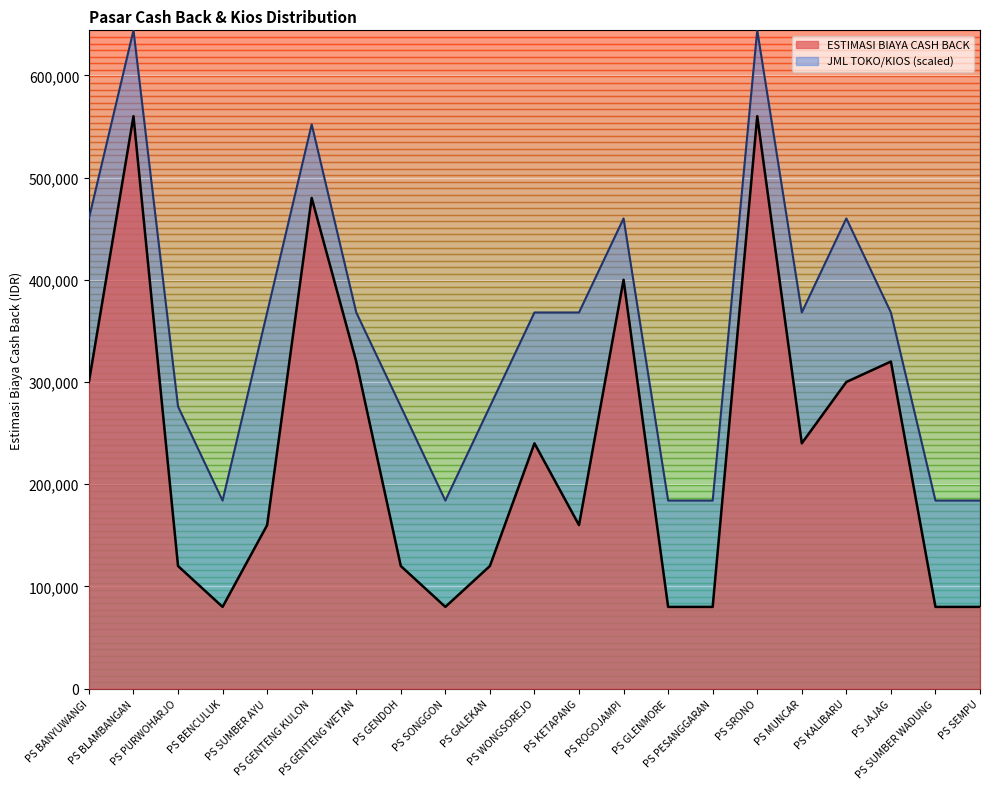

Between PS BENCULUK and PS GENTENG KULON, which series saw the biggest shift?

ESTIMASI BIAYA CASH BACK